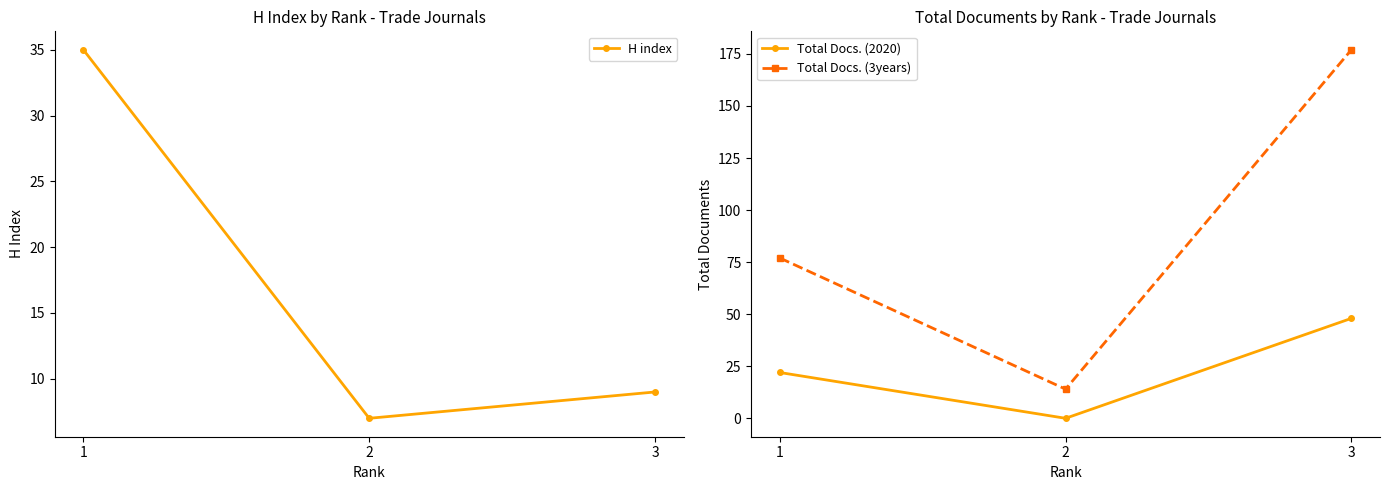

What is the sum of all H index values?

51